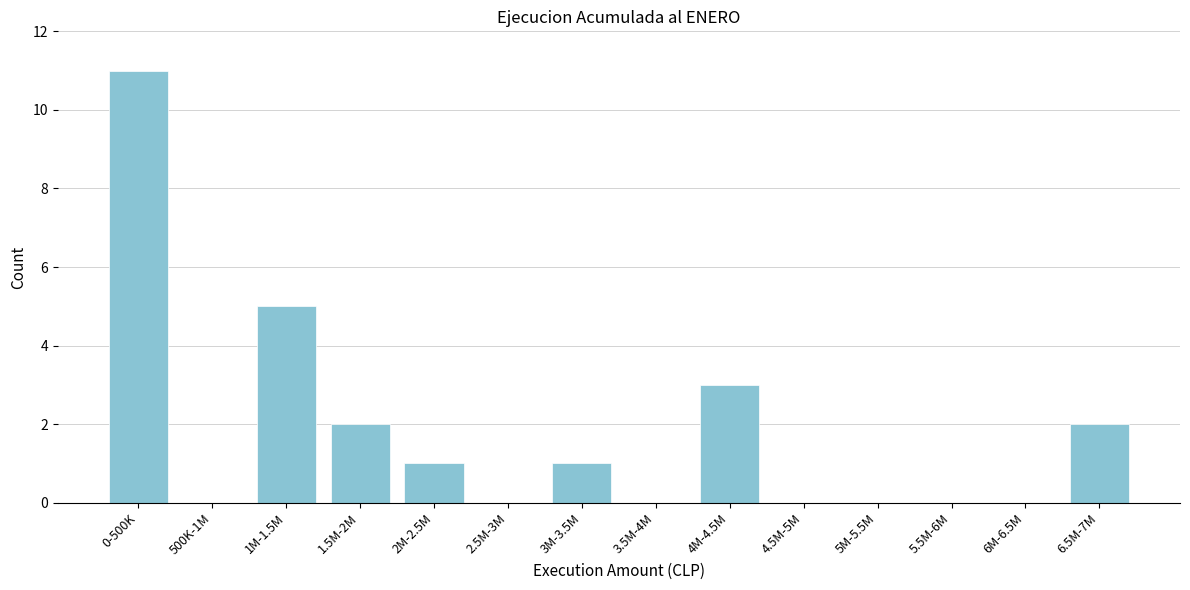

Reading right to left, transcribe all the data shown in this chart.

6.5M-7M=2	6M-6.5M=0	5.5M-6M=0	5M-5.5M=0	4.5M-5M=0	4M-4.5M=3	3.5M-4M=0	3M-3.5M=1	2.5M-3M=0	2M-2.5M=1	1.5M-2M=2	1M-1.5M=5	500K-1M=0	0-500K=11